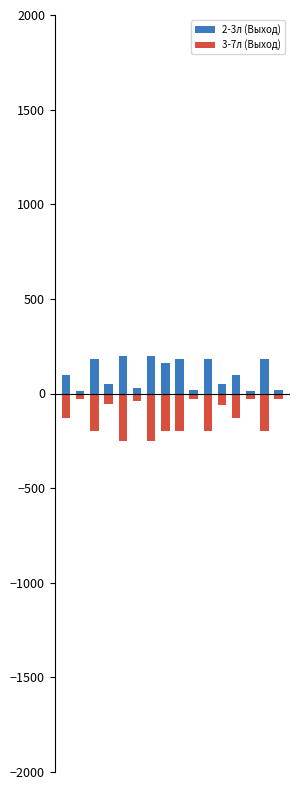

How many categories are shown in the chart?

16